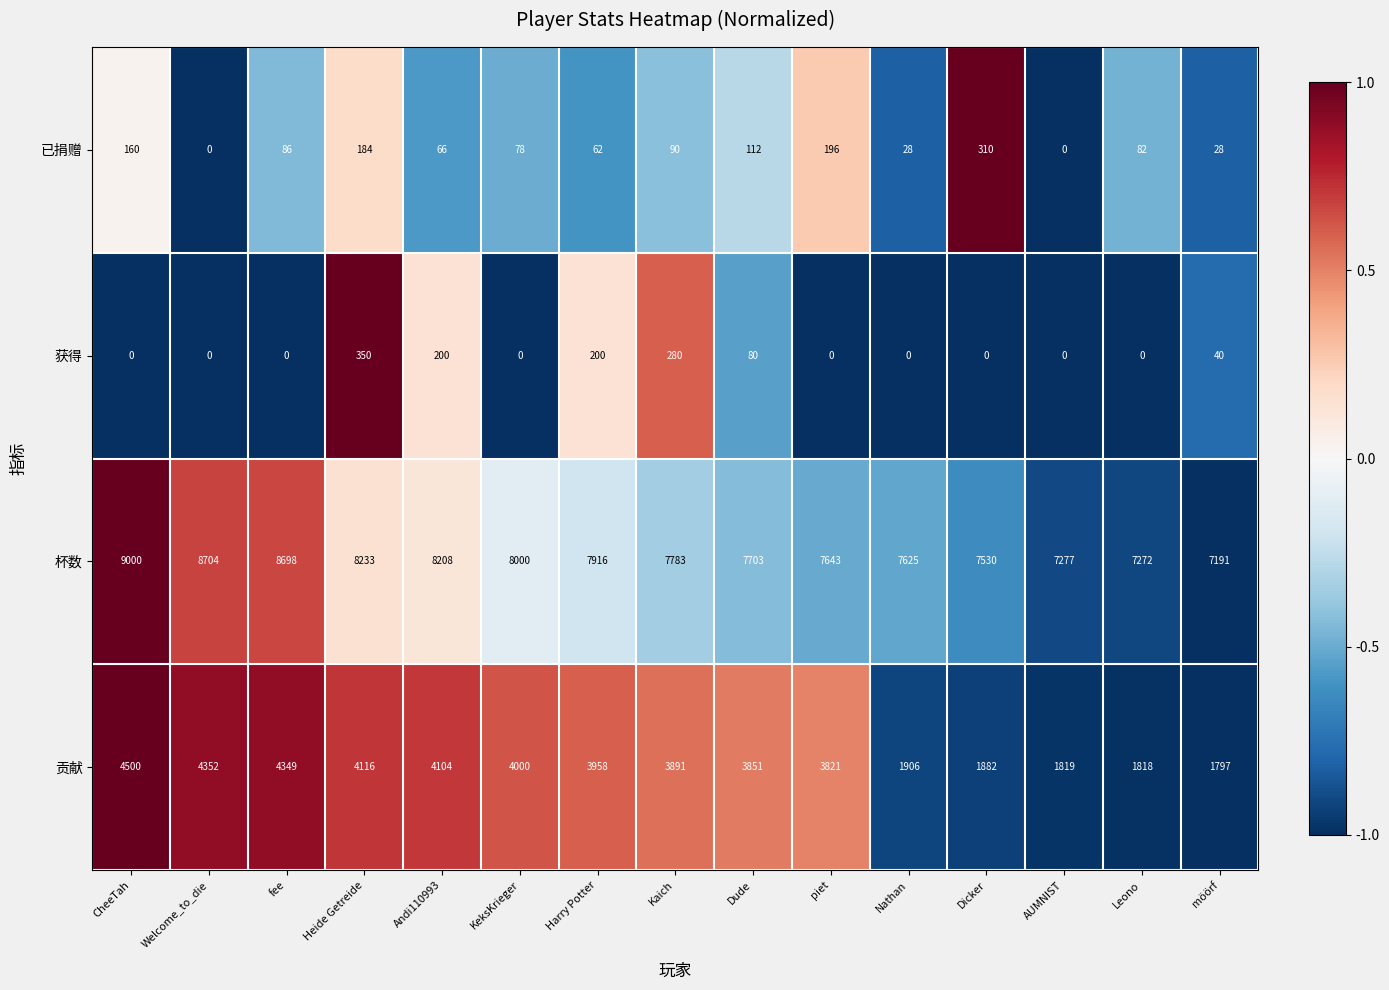

Rank the series at Kaich from highest to lowest value.

杯数, 贡献, 获得, 已捐赠